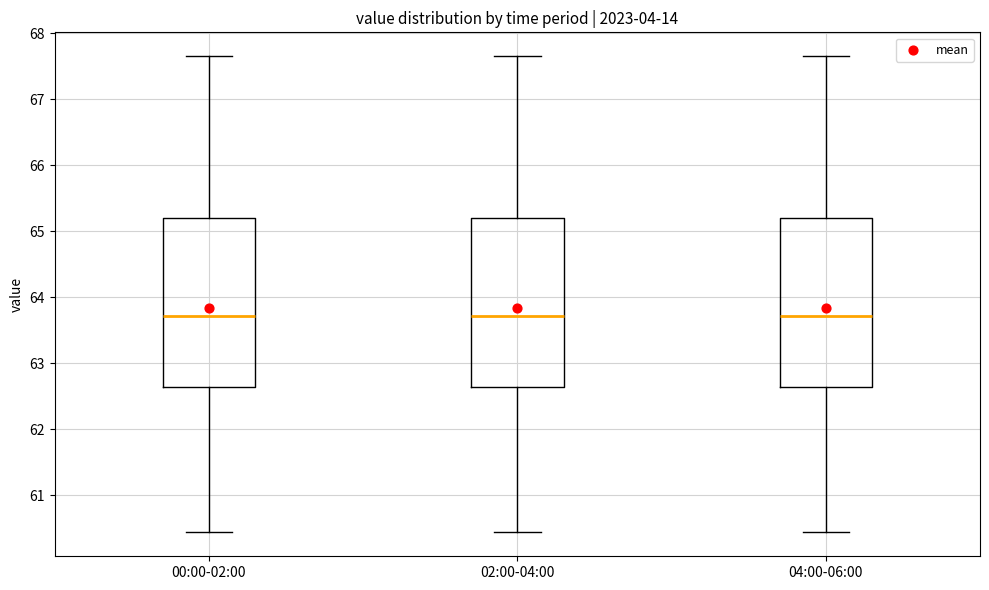

Reading left to right, transcribe this box plot: for each box, give where its median line is, the range the box spans, and where its two whiskers end, as read against the y-axis. The values are not printed on the chart, so give them approximately, as read against the axis.

00:00-02:00: median 63.7, box 62.6 to 65.2, whiskers 60.4 to 67.7
02:00-04:00: median 63.7, box 62.6 to 65.2, whiskers 60.4 to 67.7
04:00-06:00: median 63.7, box 62.6 to 65.2, whiskers 60.4 to 67.7